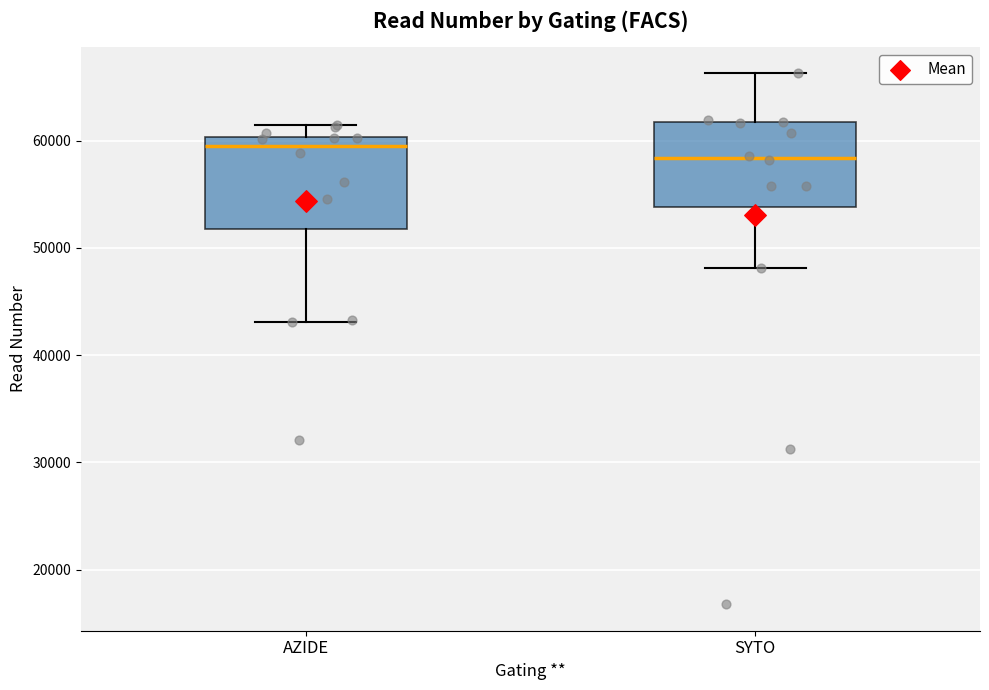

Where does the lower whisker of the box for SYTO end on the y-axis? The values are not printed on the chart, so give them approximately, as read against the axis.

48000